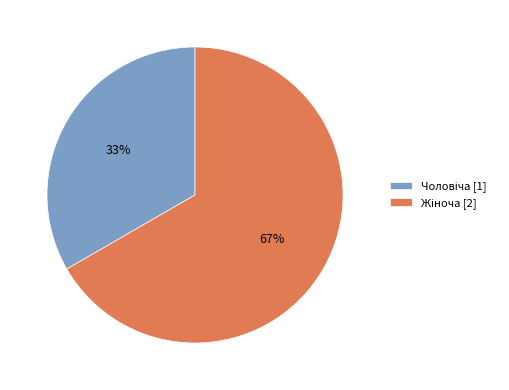

Is there a majority slice in this chart?

Yes